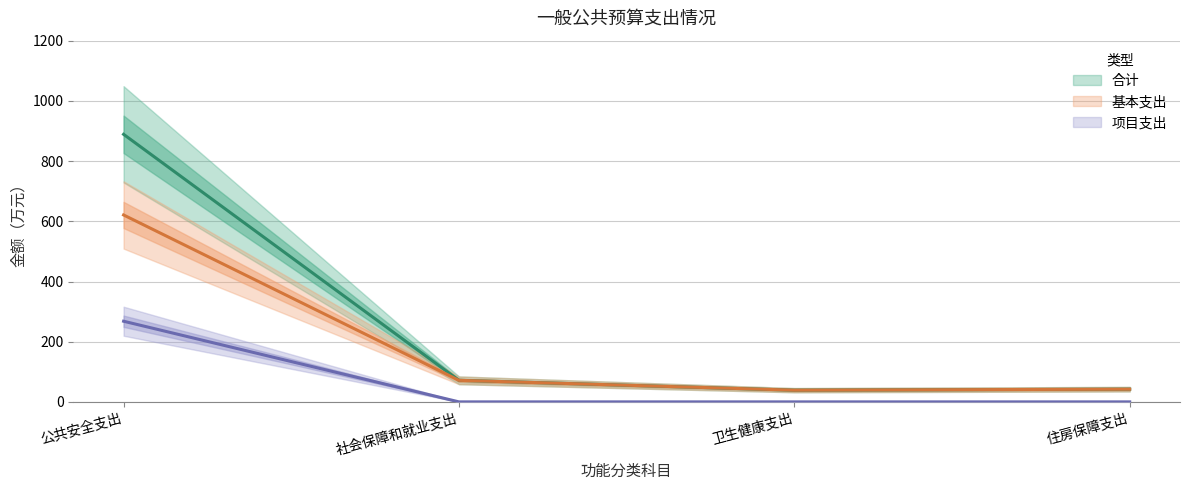

Does the chart display data point markers on the line(s)?

No